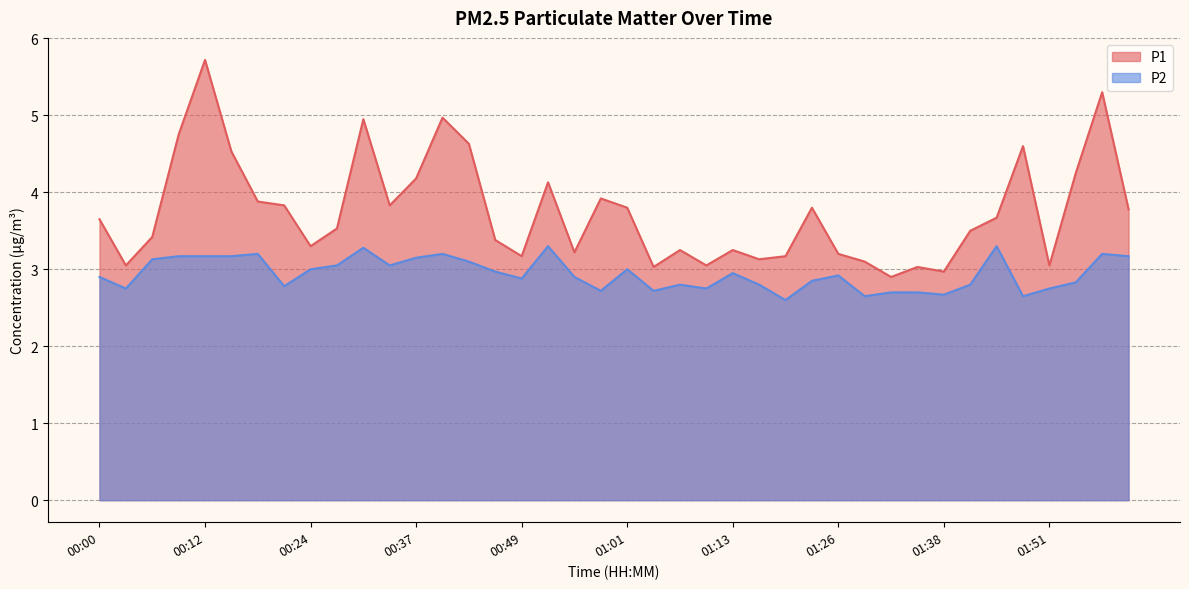

True or false: P1 and P2 intersect in this chart.

False